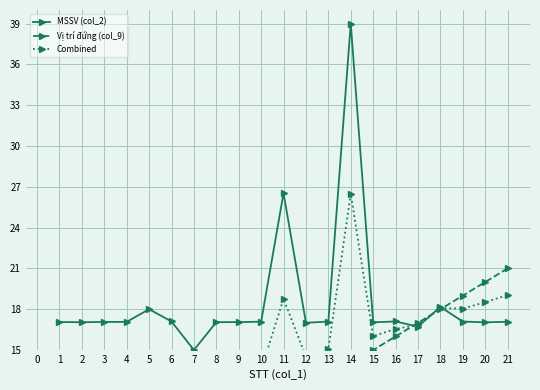

At which label does MSSV (col_2) reach its minimum?

7